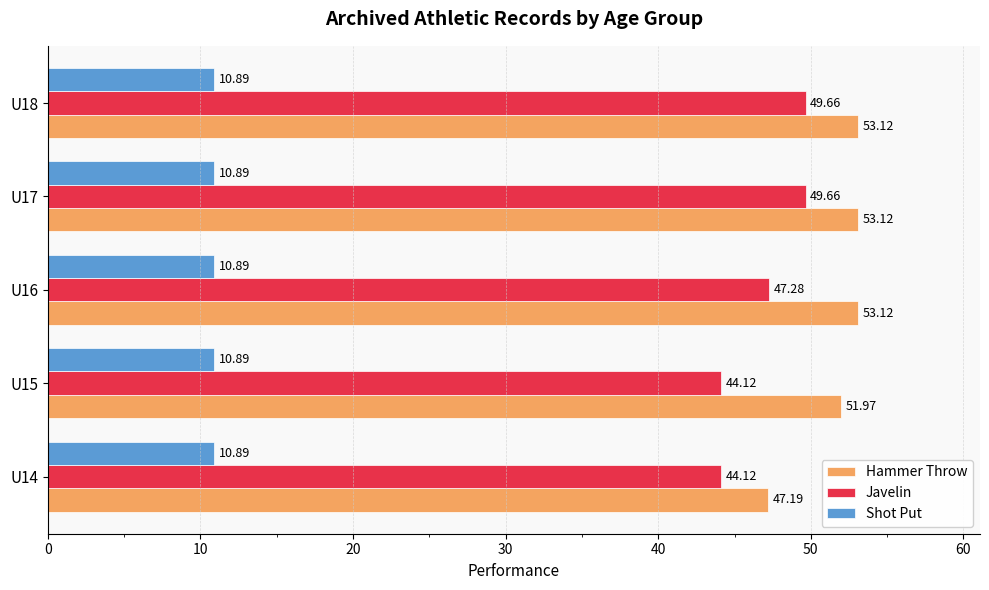

What is the sum of all Hammer Throw values?

258.5